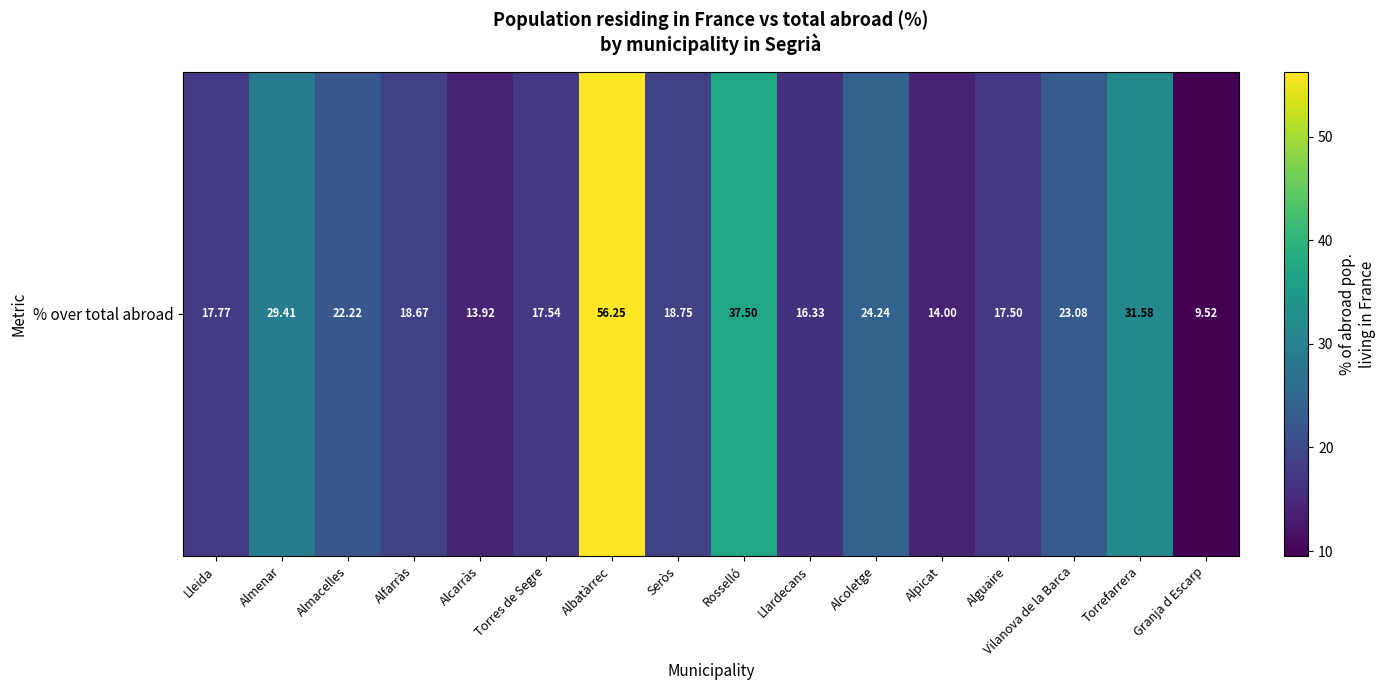

List the labels in order of value, largest first.

Albatàrrec, Rosselló, Torrefarrera, Almenar, Alcoletge, Vilanova de la Barca, Almacelles, Seròs, Alfarràs, Lleida, Torres de Segre, Alguaire, Llardecans, Alpicat, Alcarràs, Granja d Escarp